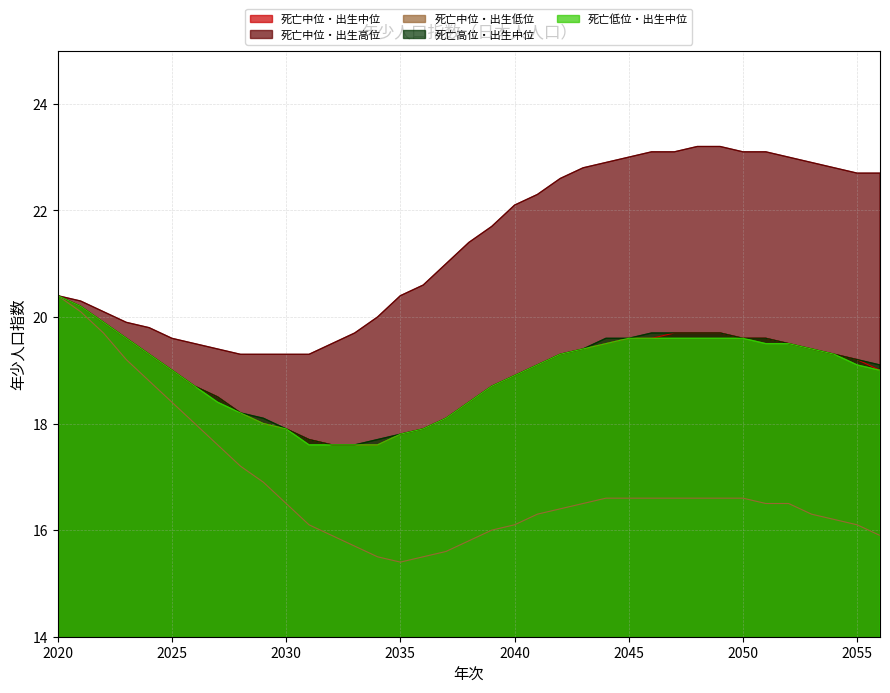

What value does the 死亡中位・出生低位 series have at 2046?

16.6